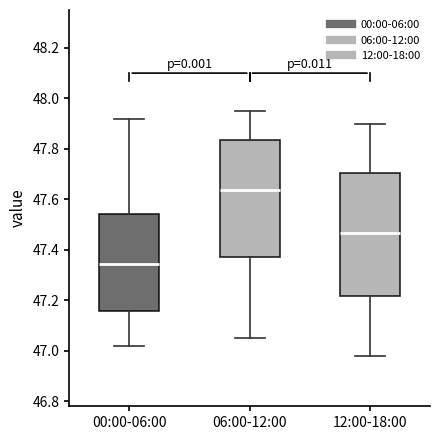

Where does the upper whisker of the box for 12:00-18:00 end on the y-axis? The values are not printed on the chart, so give them approximately, as read against the axis.

47.90